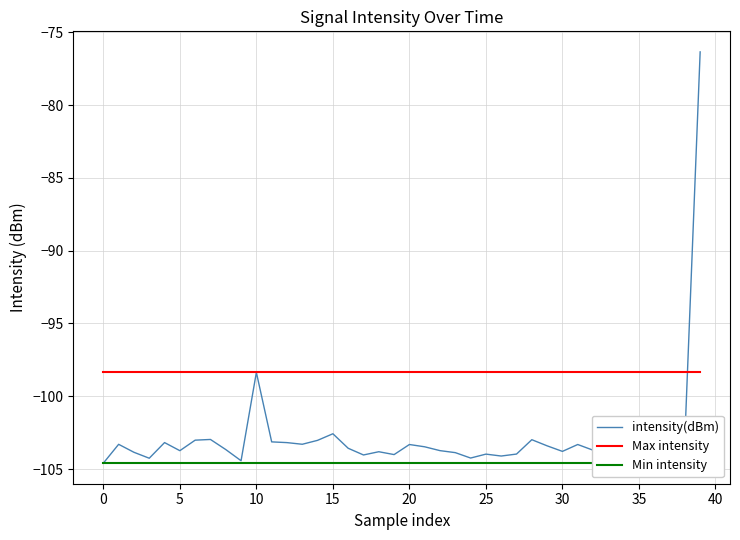

True or false: Min intensity has more than 1 interior local peaks.

False